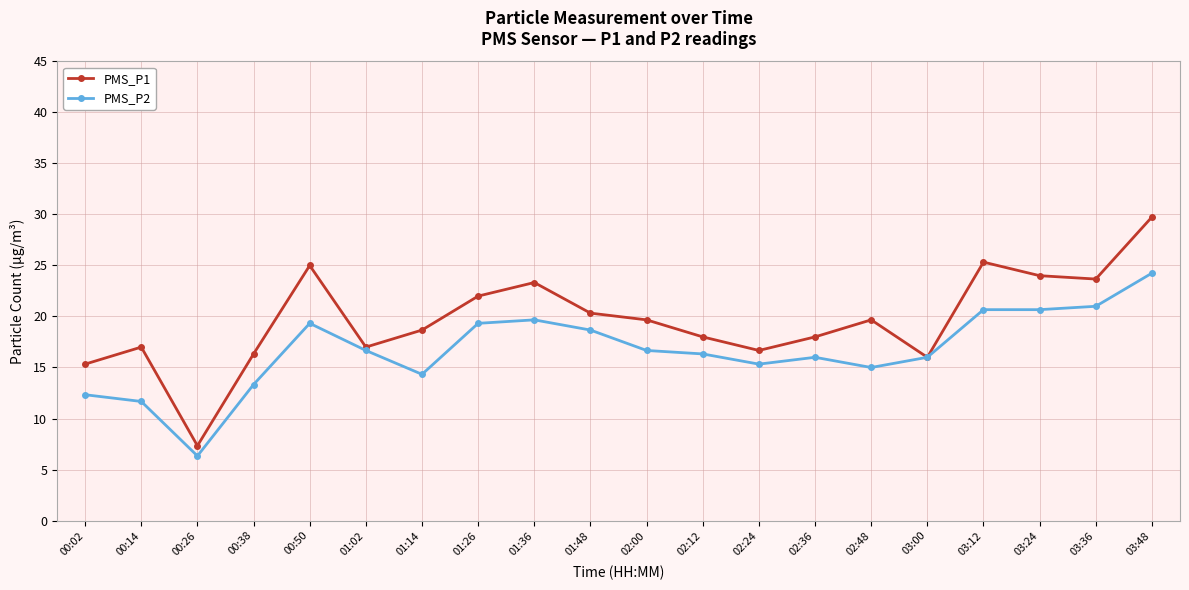

What is the total value across all series at 02:36?

34.0